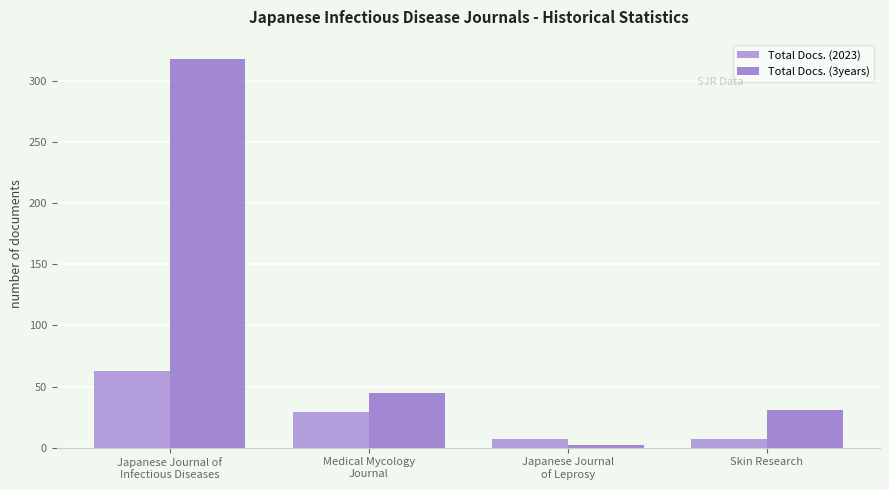

How many bars are there in total?

8